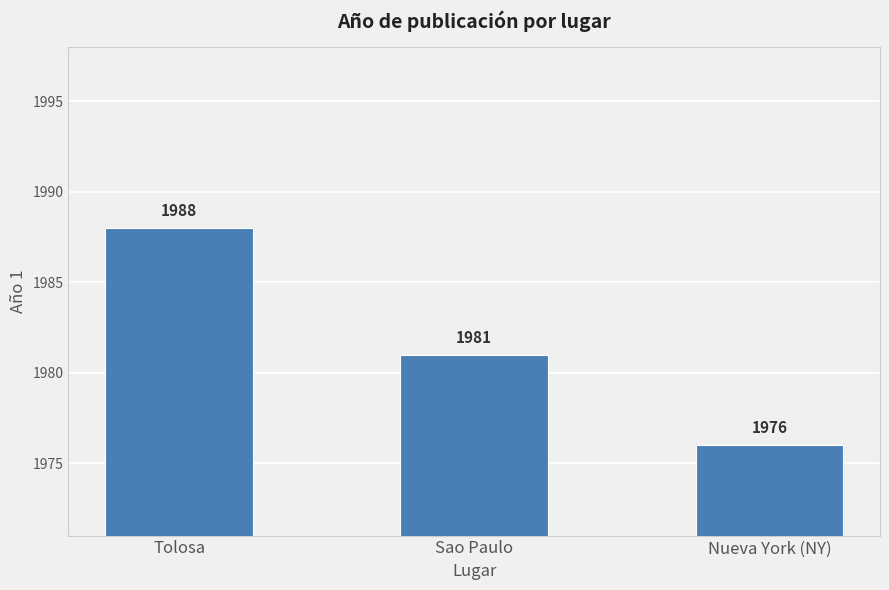

What is the change in value from Tolosa to Sao Paulo?

-7